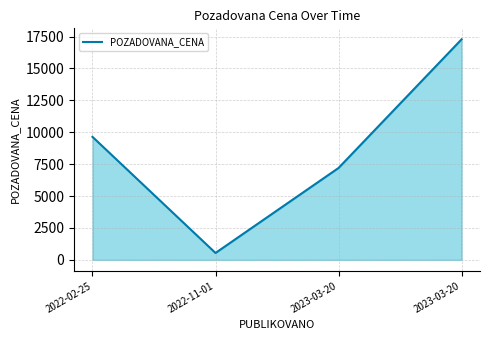

How many categories are shown in the chart?

4